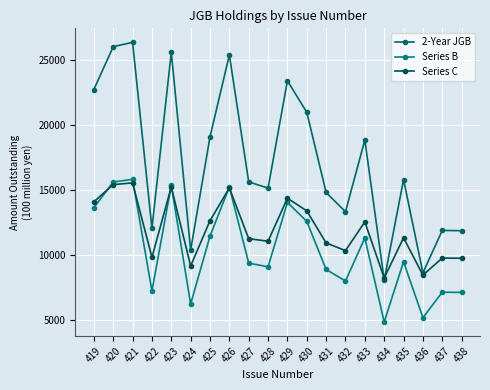

List the labels in order of Series B value, smallest first.

434, 436, 424, 438, 437, 422, 432, 431, 428, 427, 435, 433, 425, 430, 419, 429, 426, 423, 420, 421